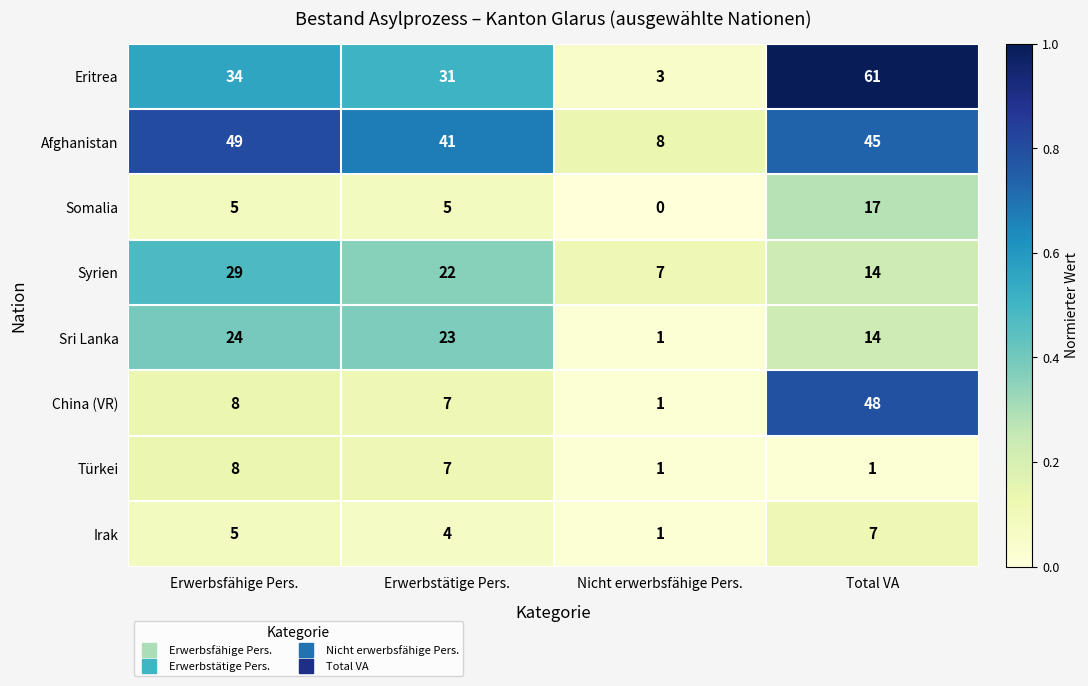

Which label corresponds to the smallest value in the chart?

Nicht erwerbsfähige Pers.